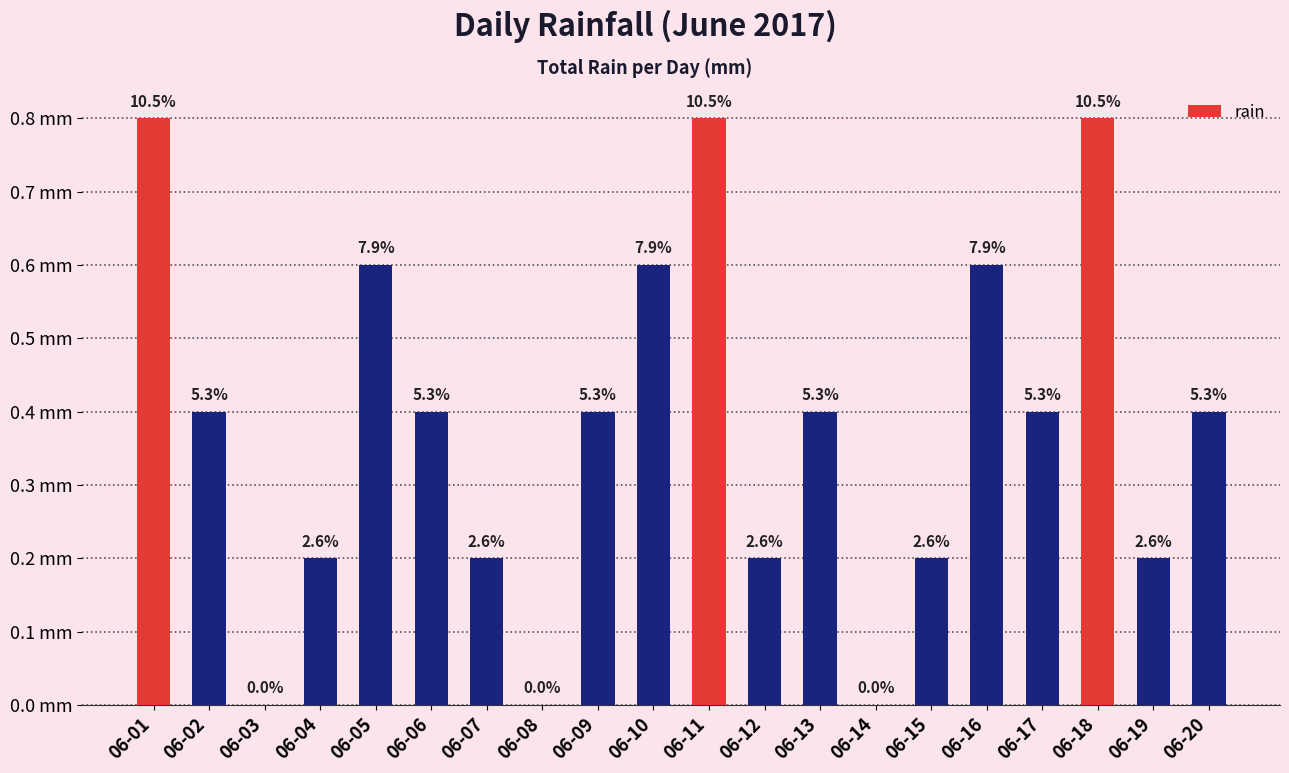

Which category has the lowest value across all series?

06-03